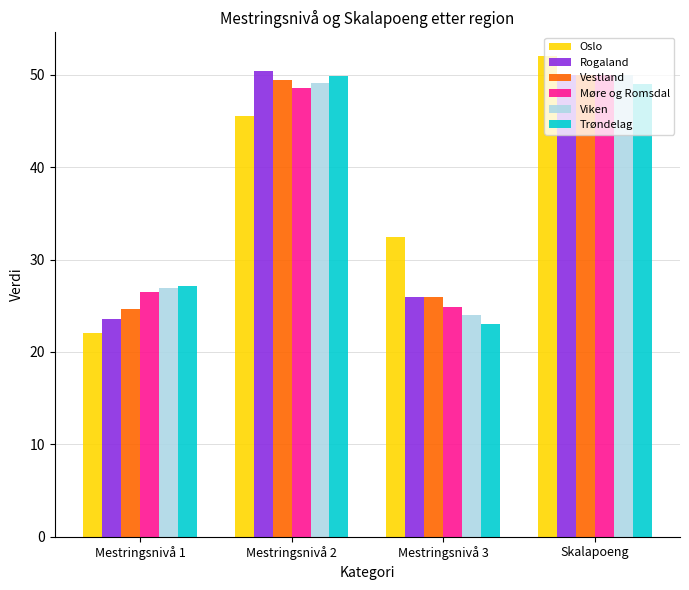

How many bars are there in total?

24